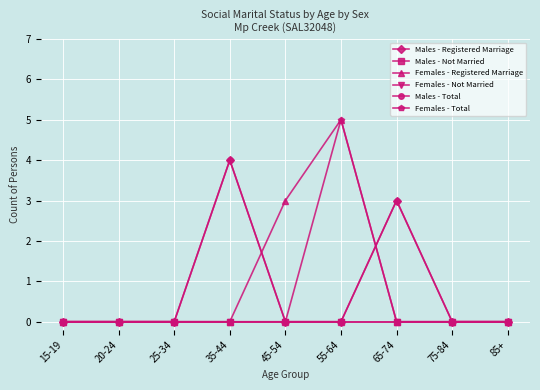

Is it true that Females - Registered Marriage equals -3 at 85+?

False